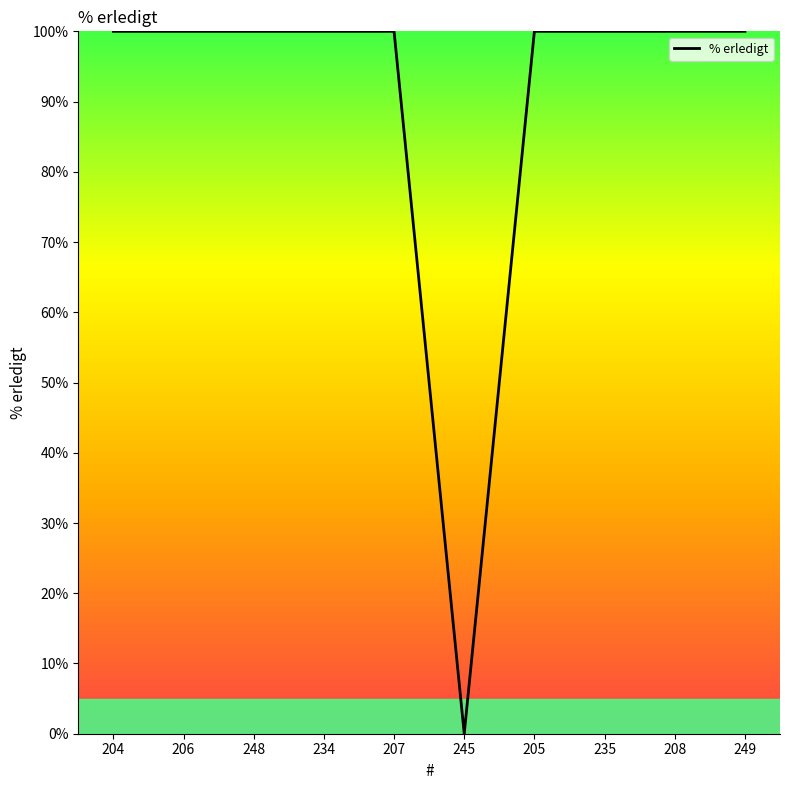

Reading left to right, list all the values displayed in this chart.

204=100	206=100	248=100	234=100	207=100	245=0	205=100	235=100	208=100	249=100